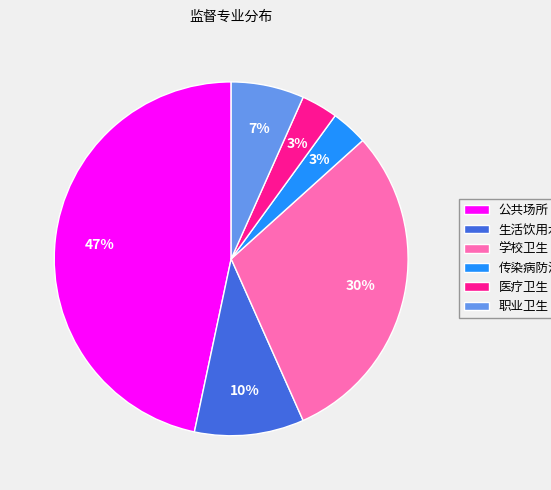

To the nearest percent, what is the combined percentage of 学校卫生 and 公共场所?

77%